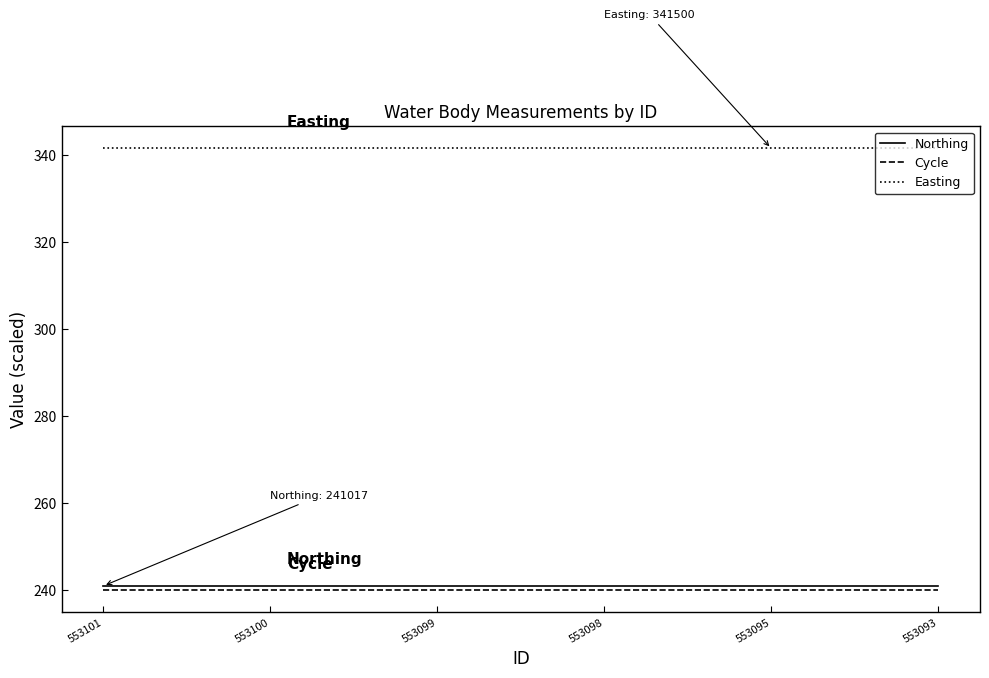

Reading left to right, extract all data points from this chart.

Northing: 241.0	241.0	241.0	241.0	241.0	241.0
Cycle: 240.0	240.0	240.0	240.0	240.0	240.0
Easting: 341.5	341.5	341.5	341.5	341.5	341.5